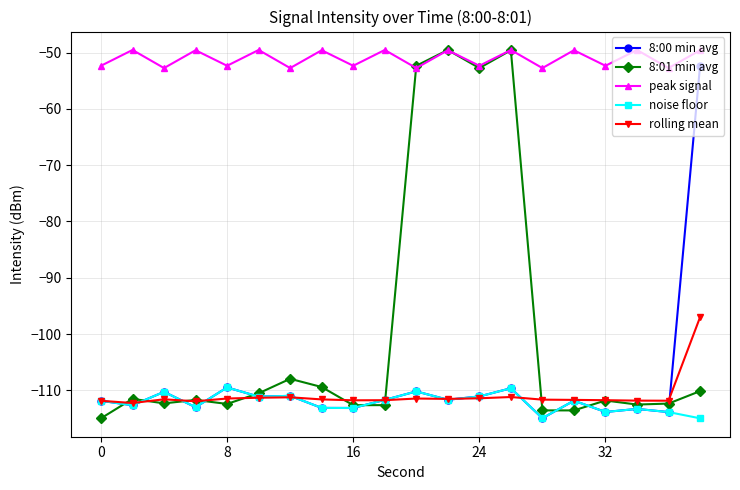

Which series has the largest total across all categories?

peak signal